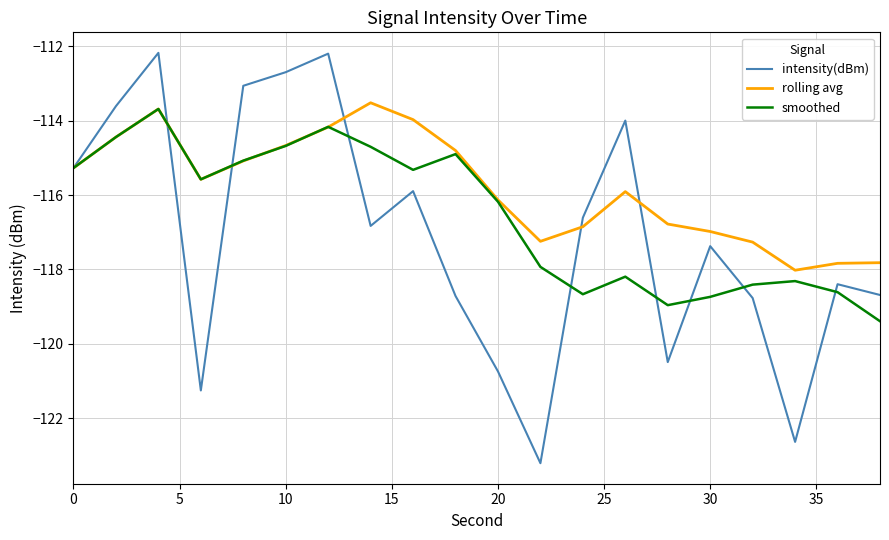

Which series has the widest spread of values?

intensity(dBm)